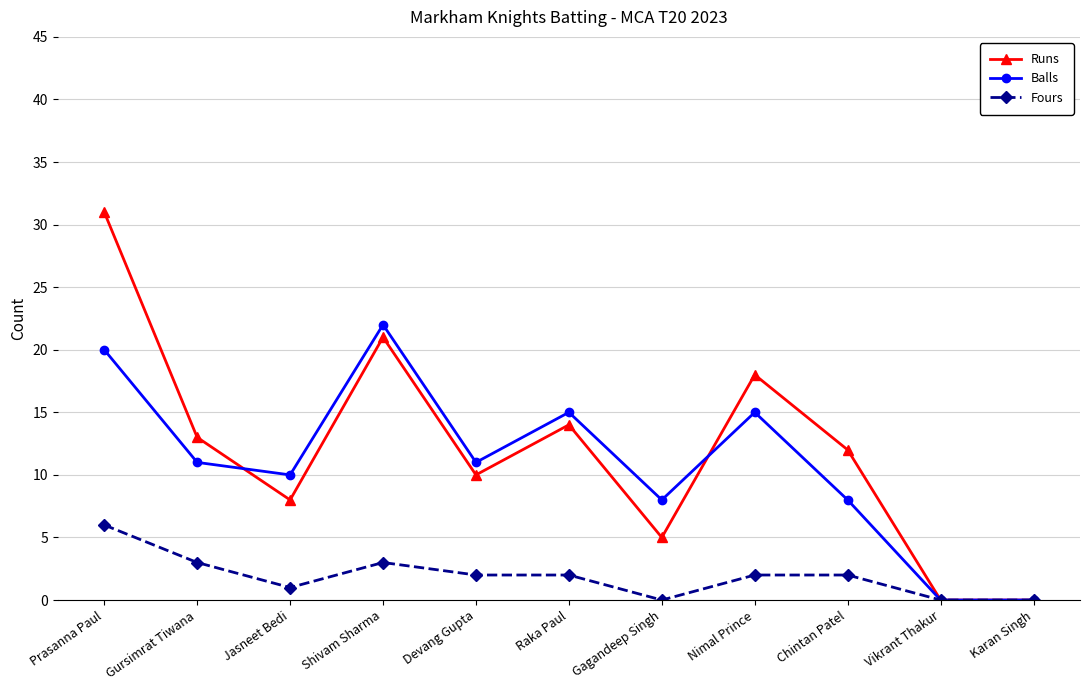

Does the chart display data point markers on the line(s)?

Yes